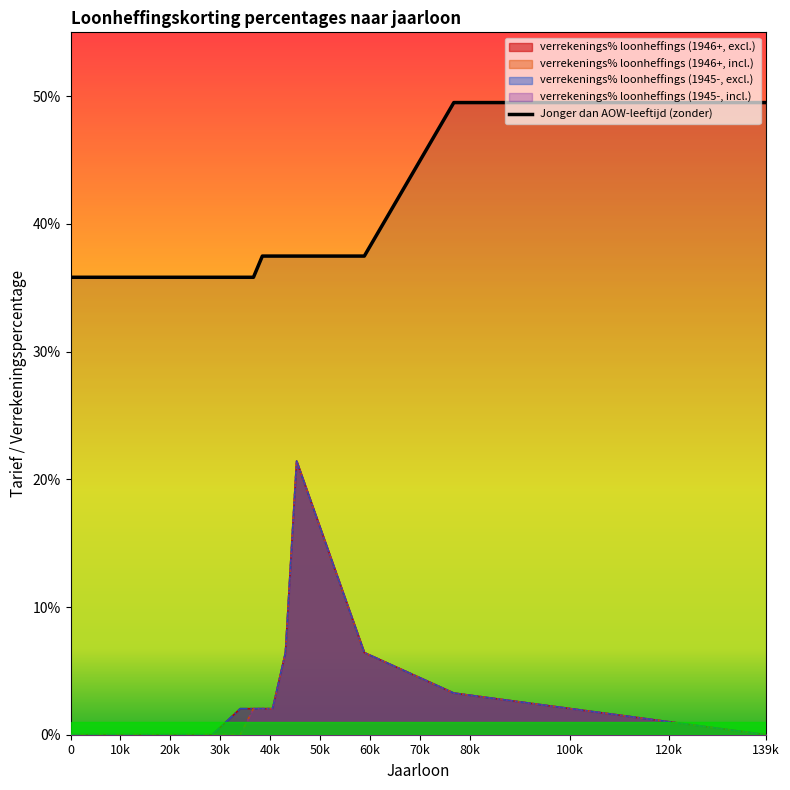

What are all the series names shown in the legend?

verrekenings% loonheffings (1946+, excl.), verrekenings% loonheffings (1946+, incl.), verrekenings% loonheffings (1945-, excl.), verrekenings% loonheffings (1945-, incl.), Jonger dan AOW-leeftijd (zonder)